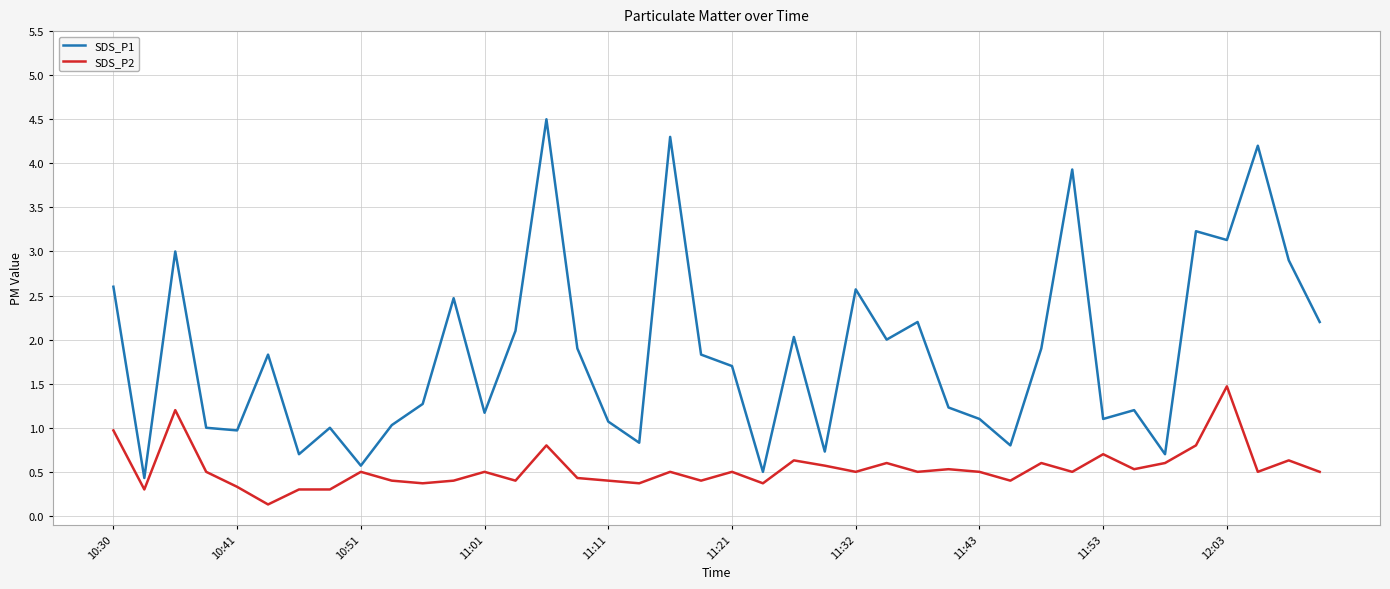

Rank the series by their maximum value, from lowest to highest.

SDS_P2, SDS_P1